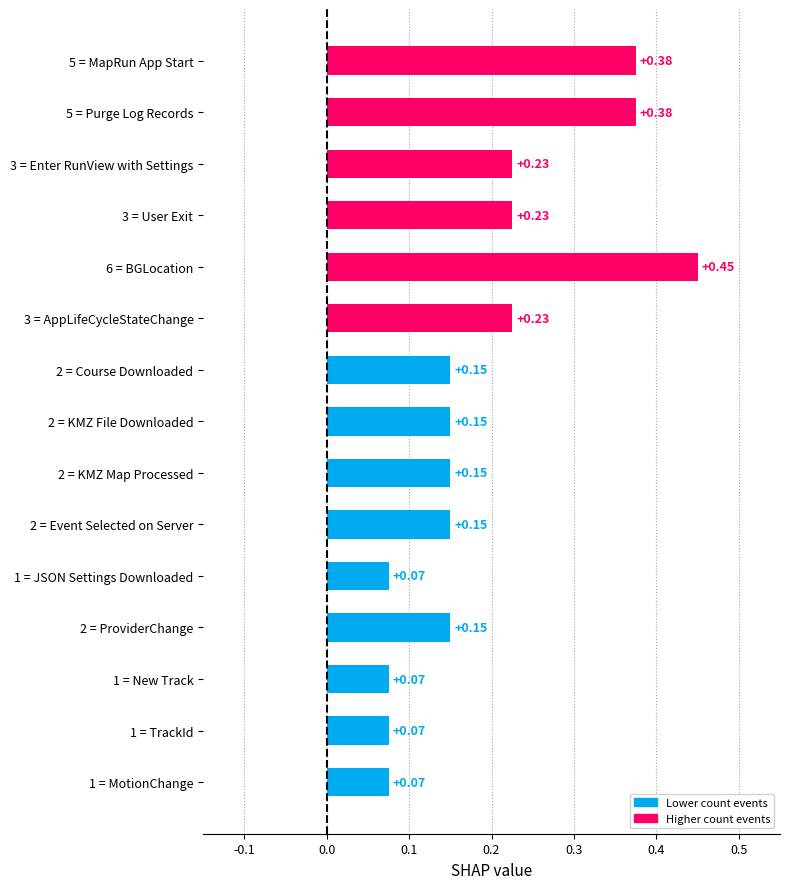

What is the difference between the second highest and second lowest values?

0.3